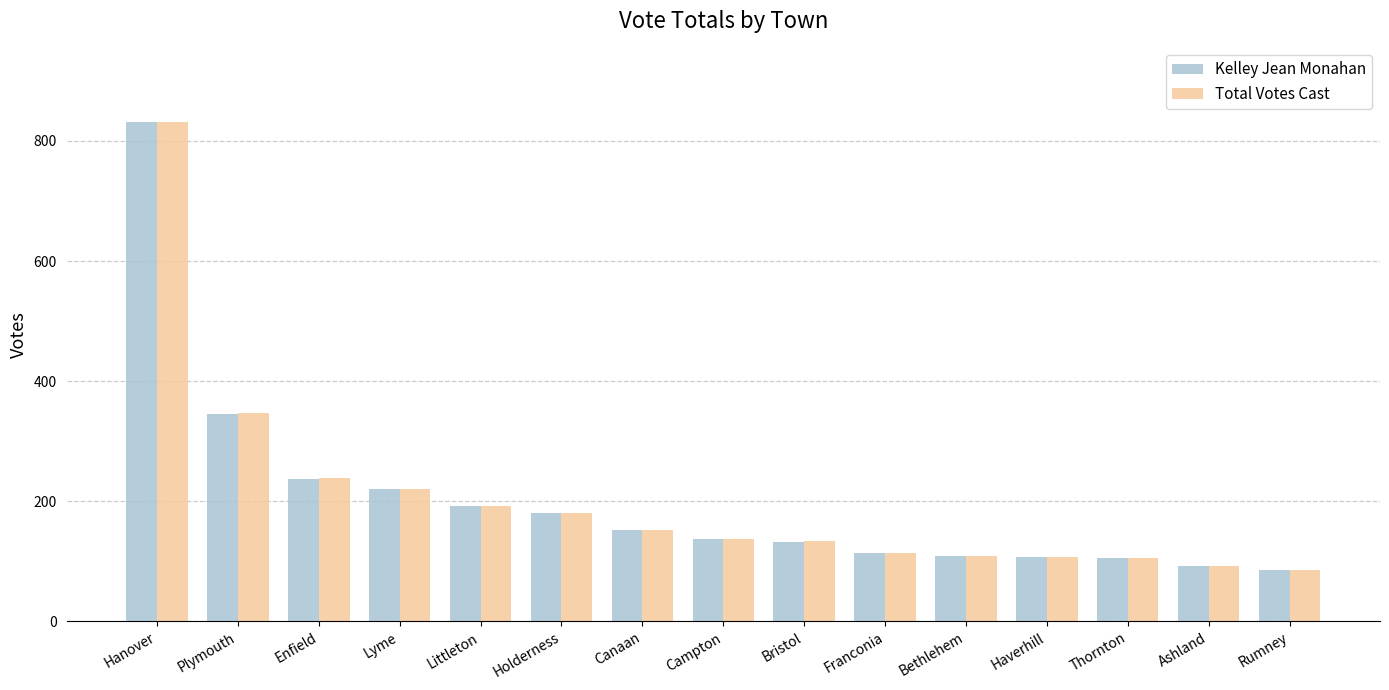

Which category has the highest value across all series?

Hanover